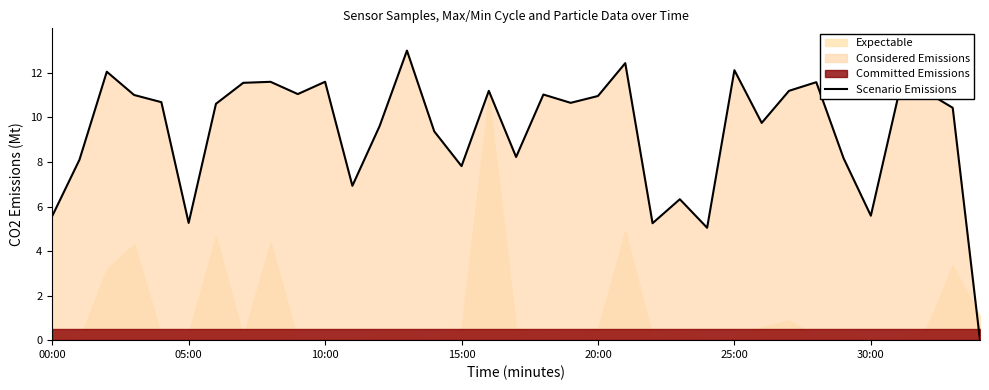

Read the value at 7.

11.6